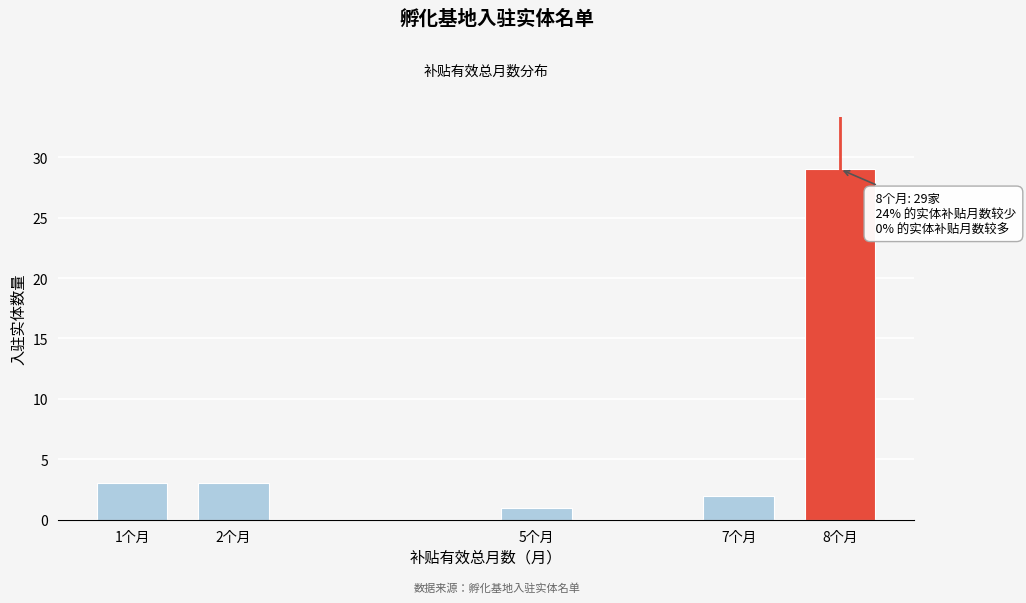

Reading left to right, extract all data points from this chart.

1个月=3	2个月=3	5个月=1	7个月=2	8个月=29